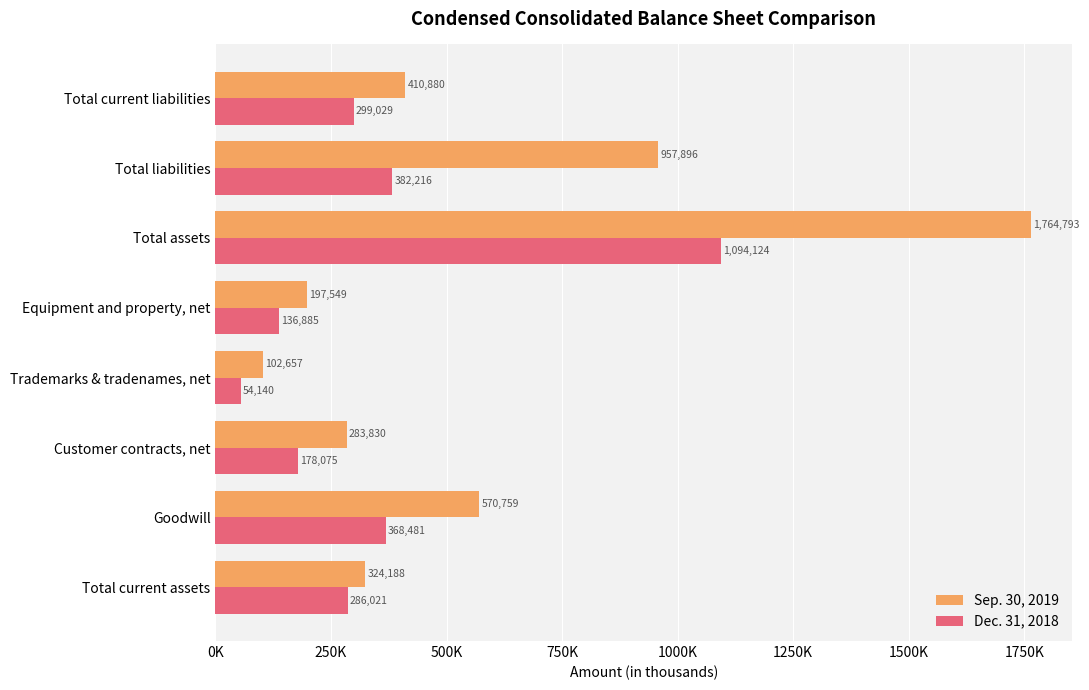

What is the difference between the maximum and second lowest values in the Sep. 30, 2019 series?

1567244